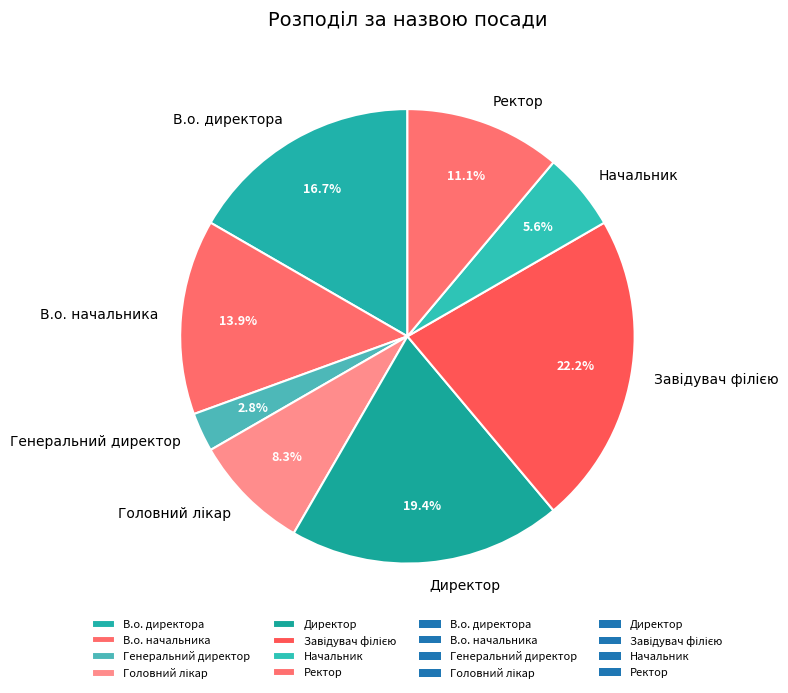

Which slice is the smallest?

Генеральний директор